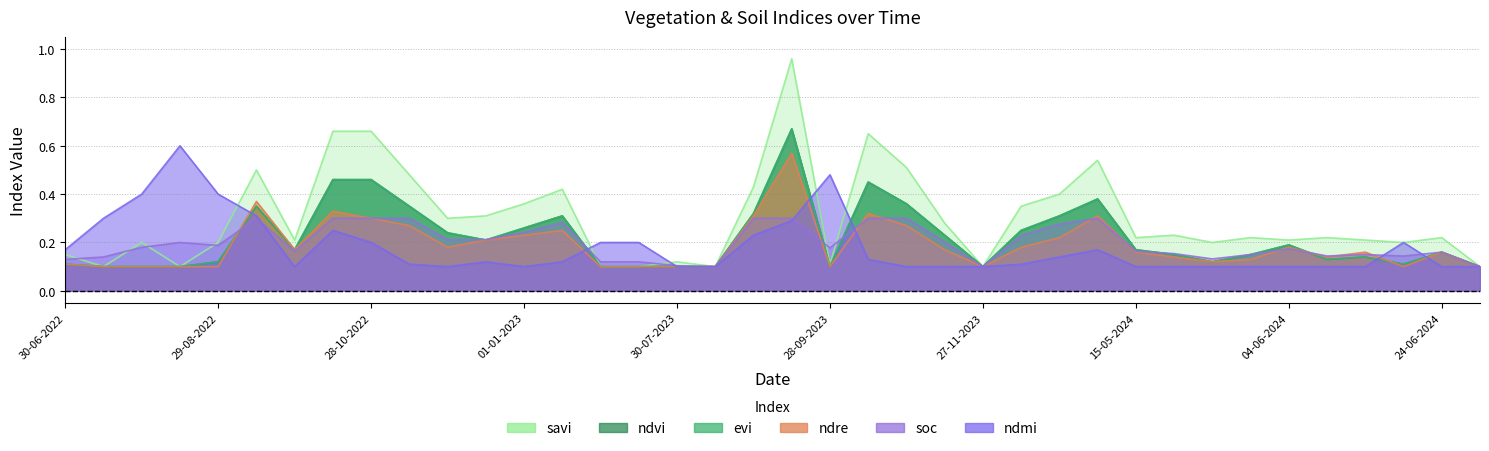

The ndre series shows 0.1 at 24-06-2024. True or false?

False